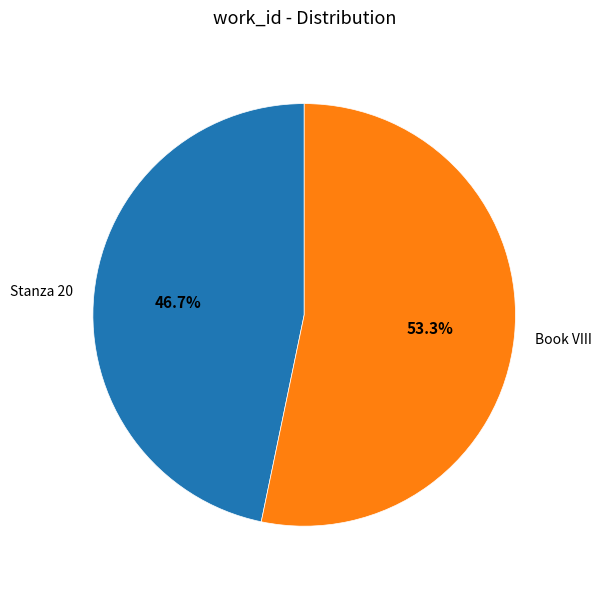

To the nearest percent, what portion does Book VIII represent?

53%